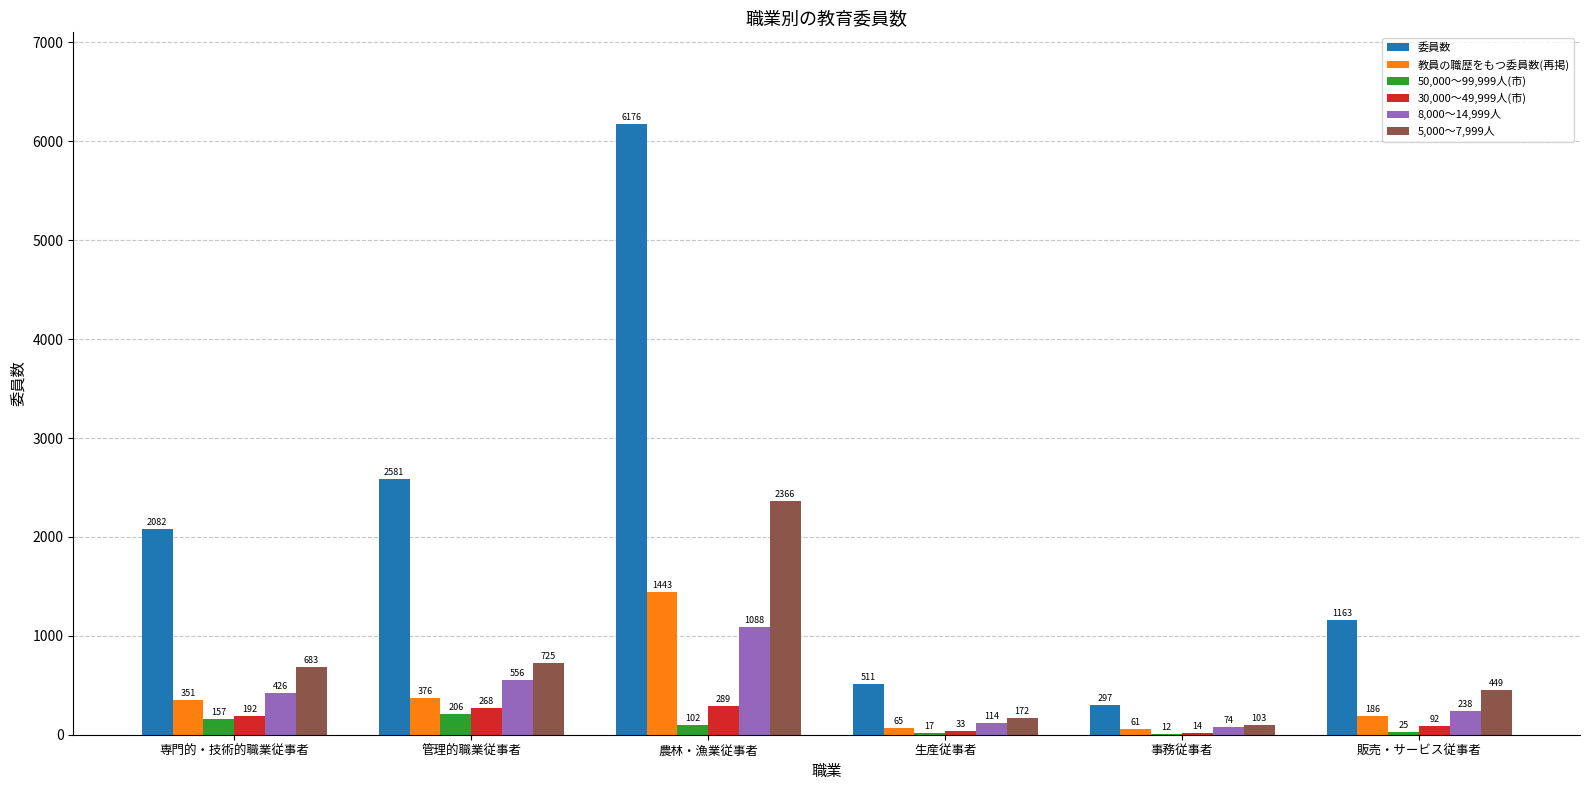

Are the bars grouped side by side (vs. stacked)?

Yes